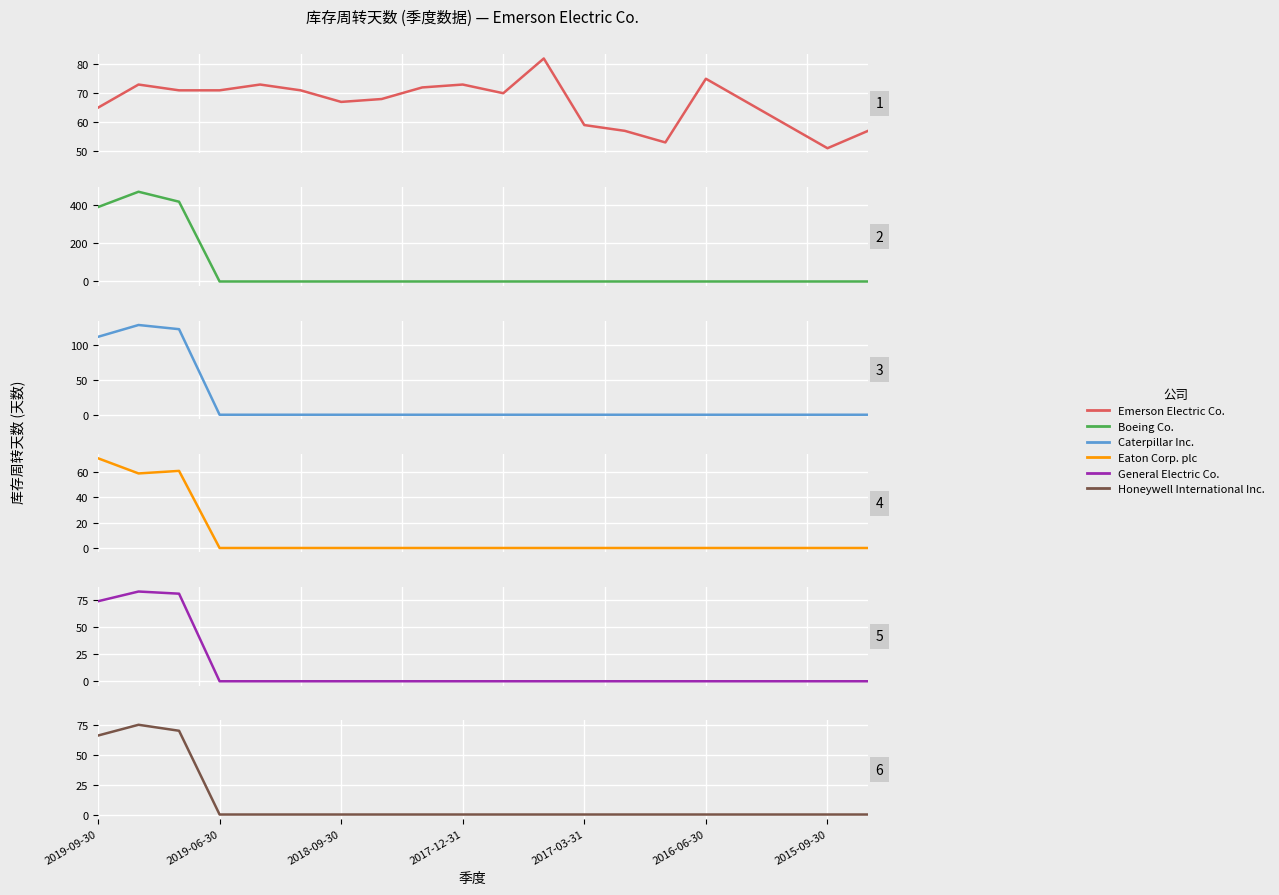

How many data points in Honeywell International Inc. are above 0?

3